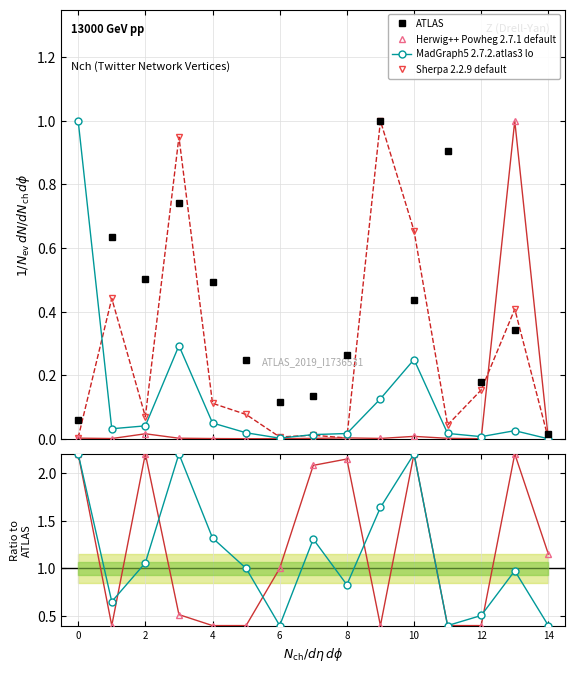

Which label corresponds to the smallest value in the chart?

14